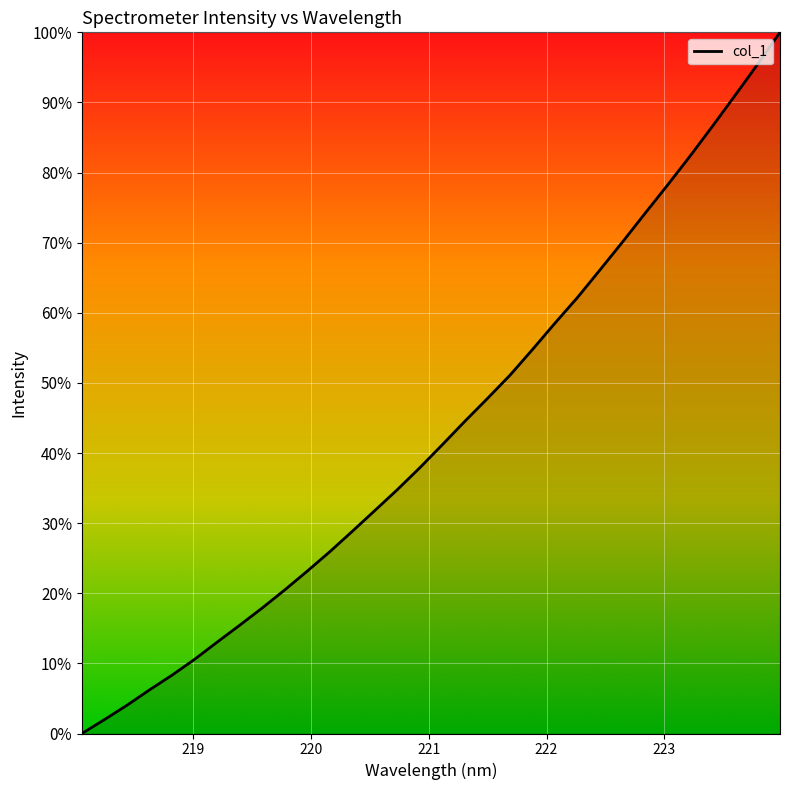

True or false: the data has more than 1 interior local peaks.

False